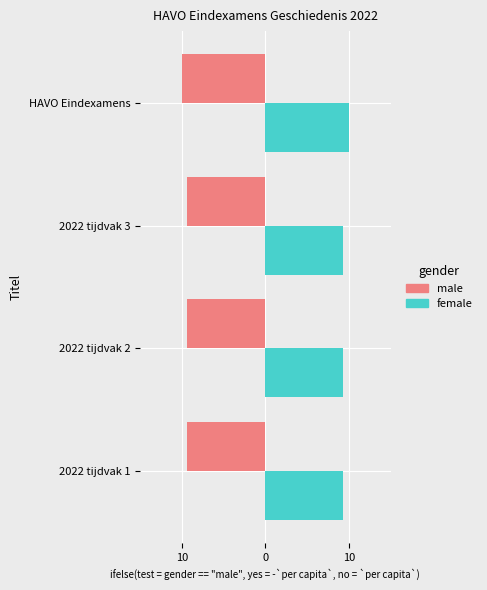

How many groups of bars are there?

4